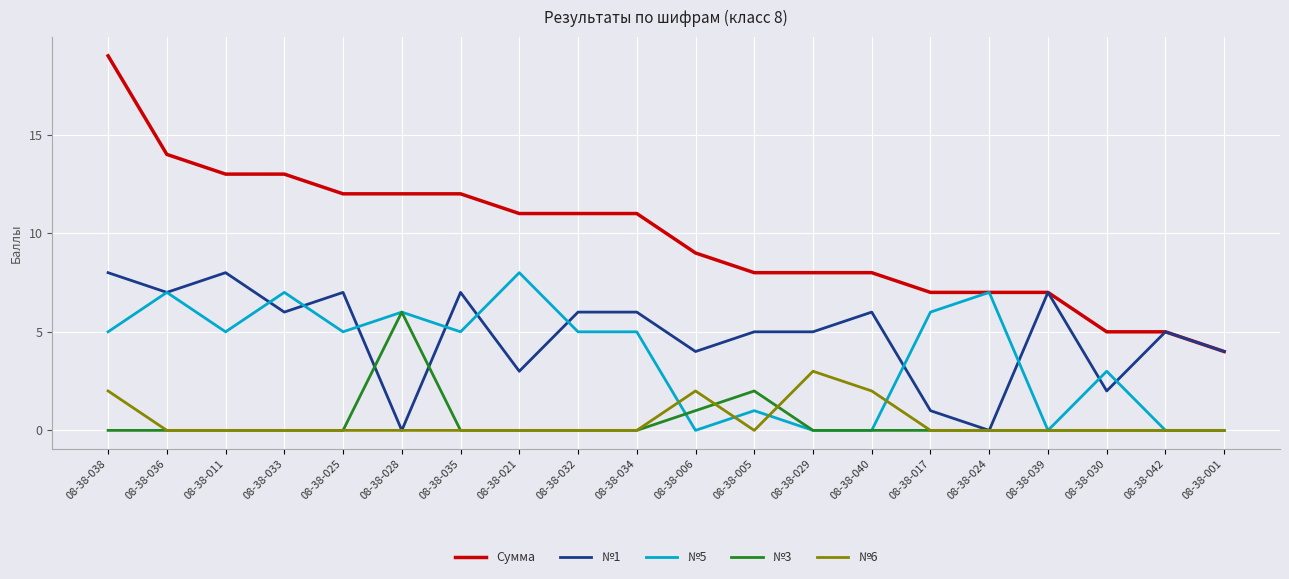

Rank the series at 08-38-005 from highest to lowest value.

Сумма, №1, №3, №5, №6